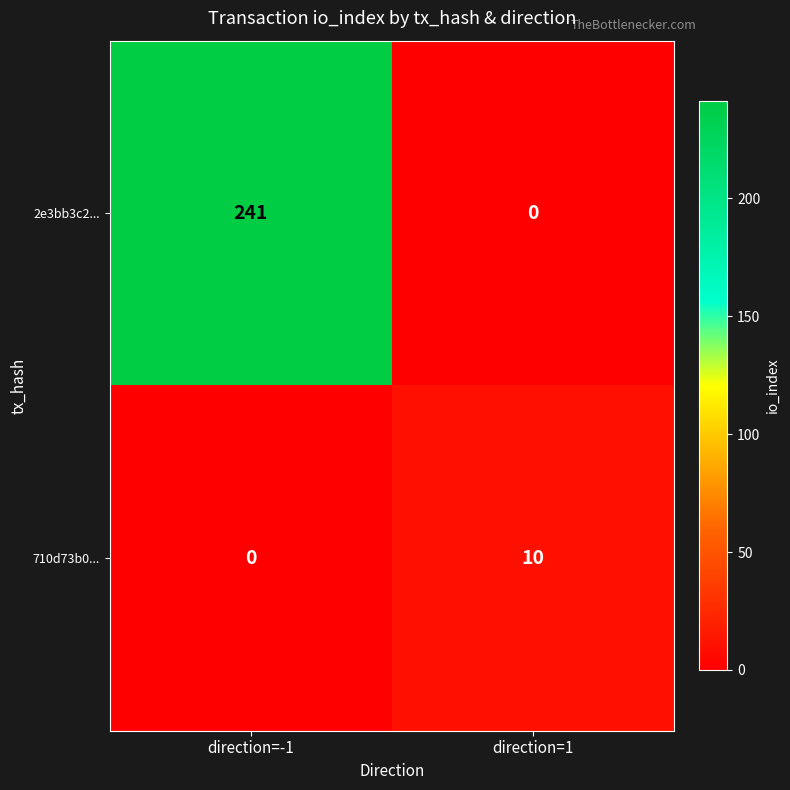

True or false: 2e3bb3c2... has a value of 56 at direction=-1.

False